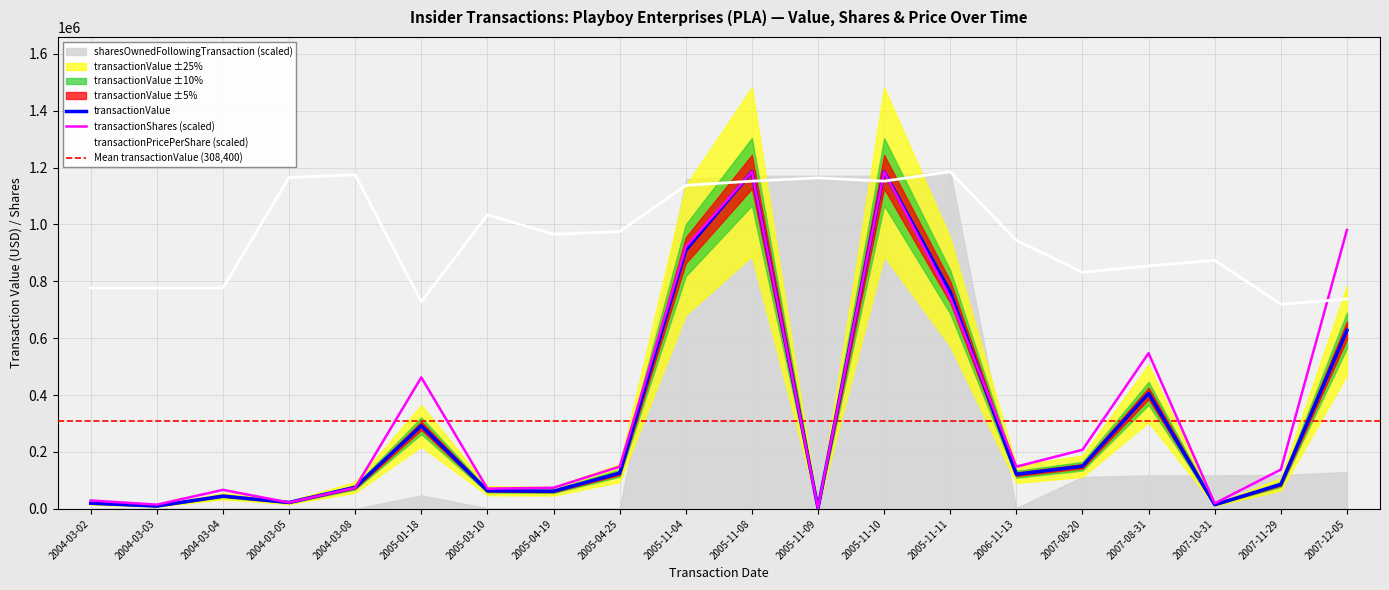

Between 2007-12-05 and 2007-08-20, which is larger?

2007-12-05